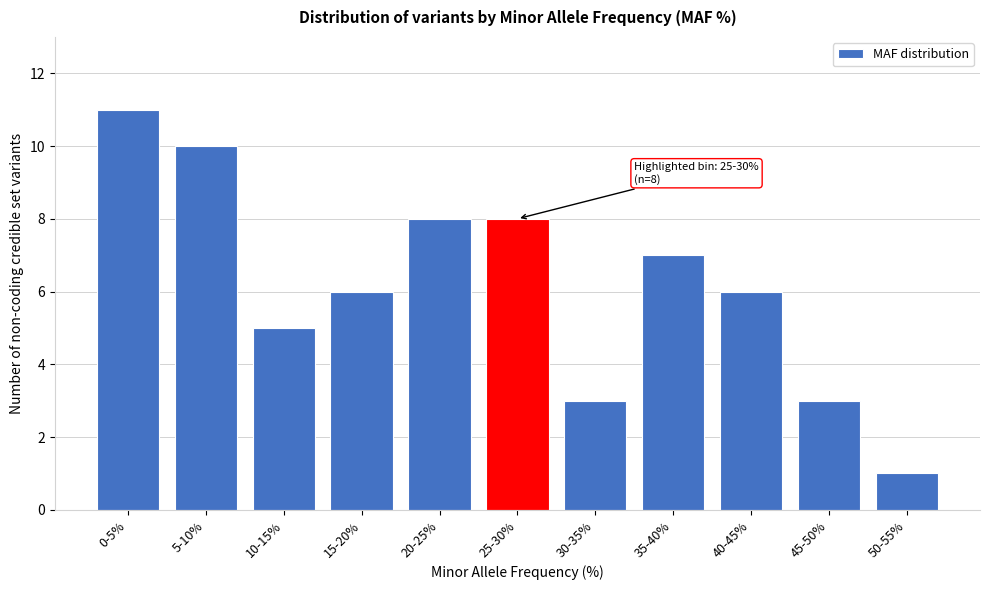

Reading left to right, transcribe all the data shown in this chart.

11	10	5	6	8	8	3	7	6	3	1